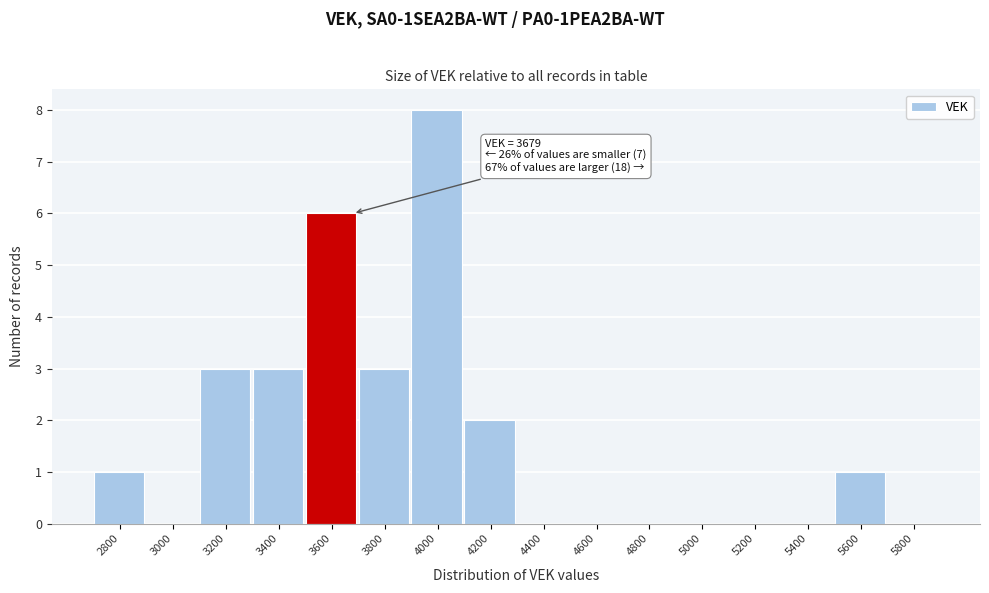

Reading left to right, list all the values displayed in this chart.

2800=1	3000=0	3200=3	3400=3	3600=6	3800=3	4000=8	4200=2	4400=0	4600=0	4800=0	5000=0	5200=0	5400=0	5600=1	5800=0